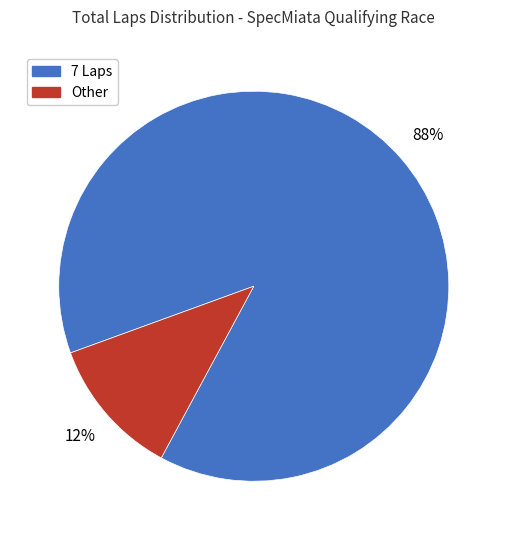

To the nearest percent, what is the average slice percentage?

50%